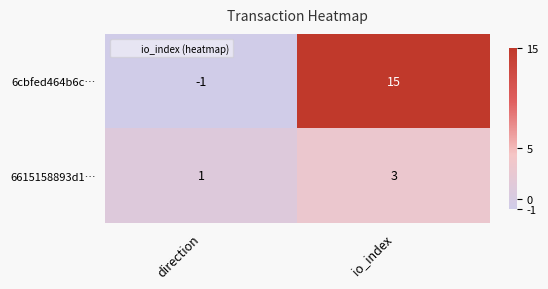

What is the smallest value displayed?

-1